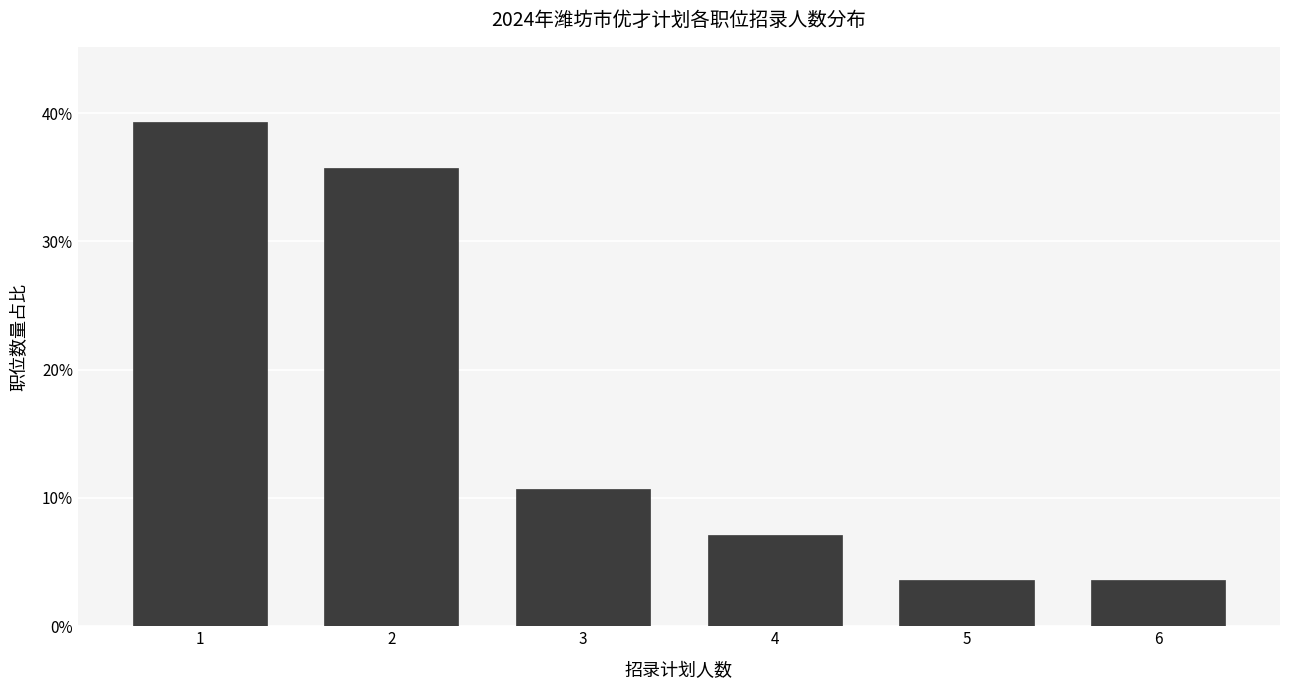

Are the bars horizontal?

No